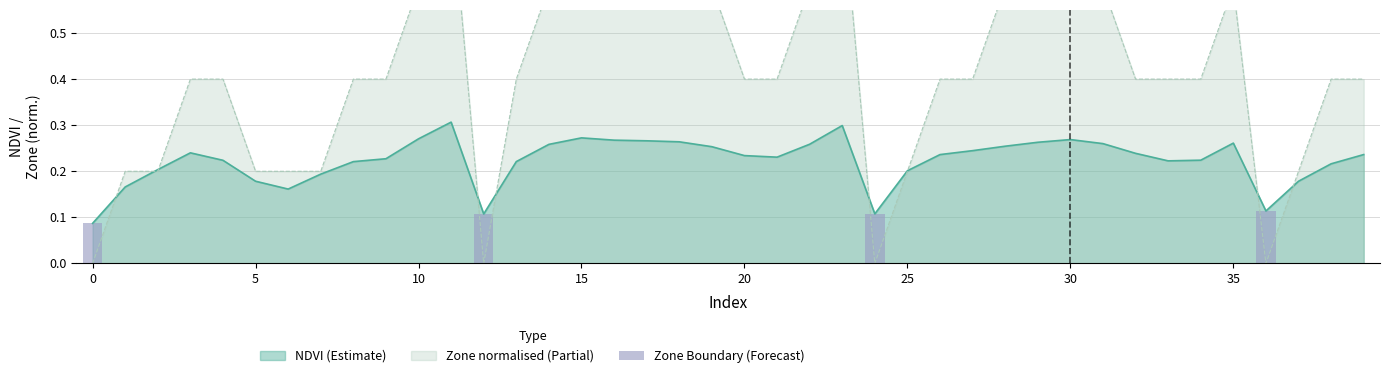

Does the chart contain any negative values?

No